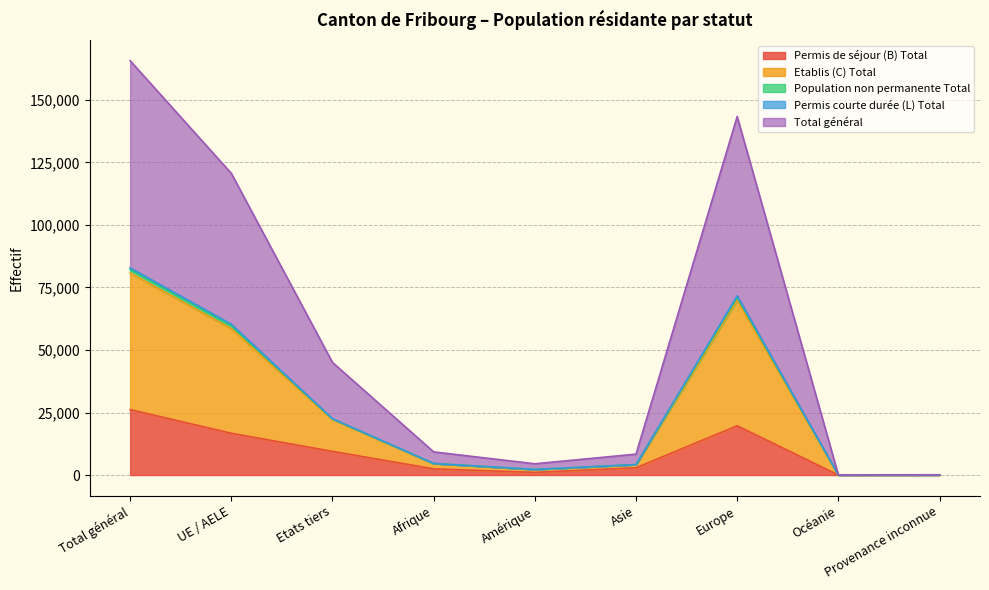

What is the greatest value displayed?

165630